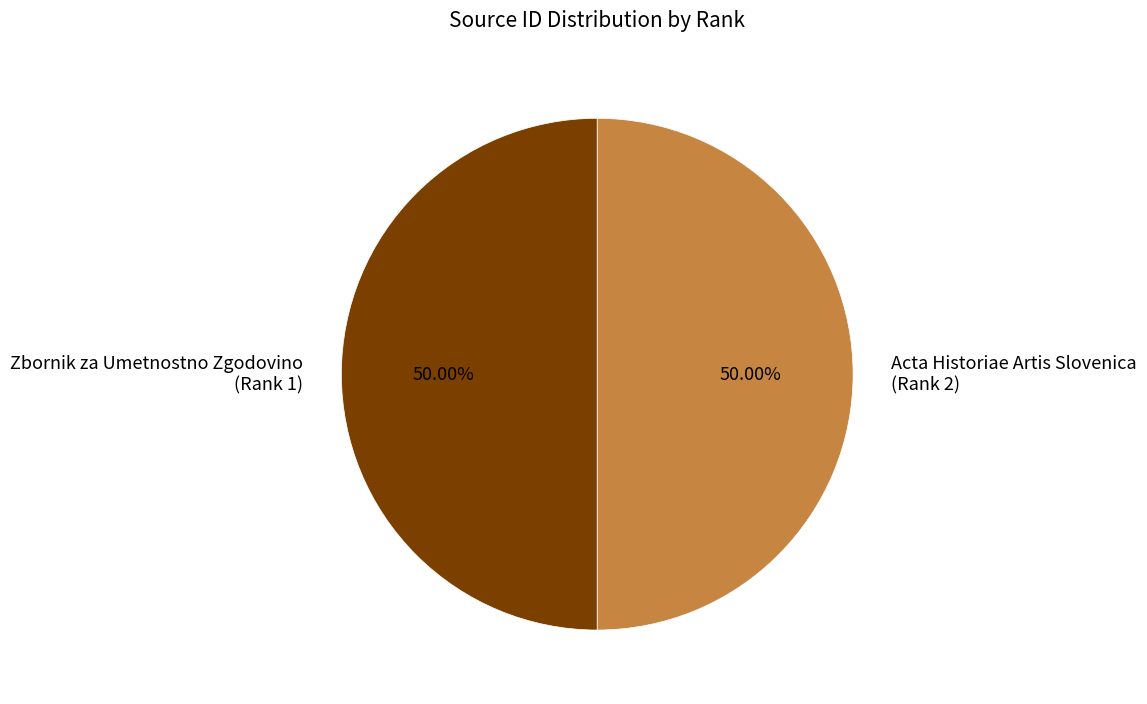

Approximately how many times larger is the value at Acta Historiae Artis Slovenica (Rank 2) compared to Zbornik za Umetnostno Zgodovino (Rank 1)?

1.0